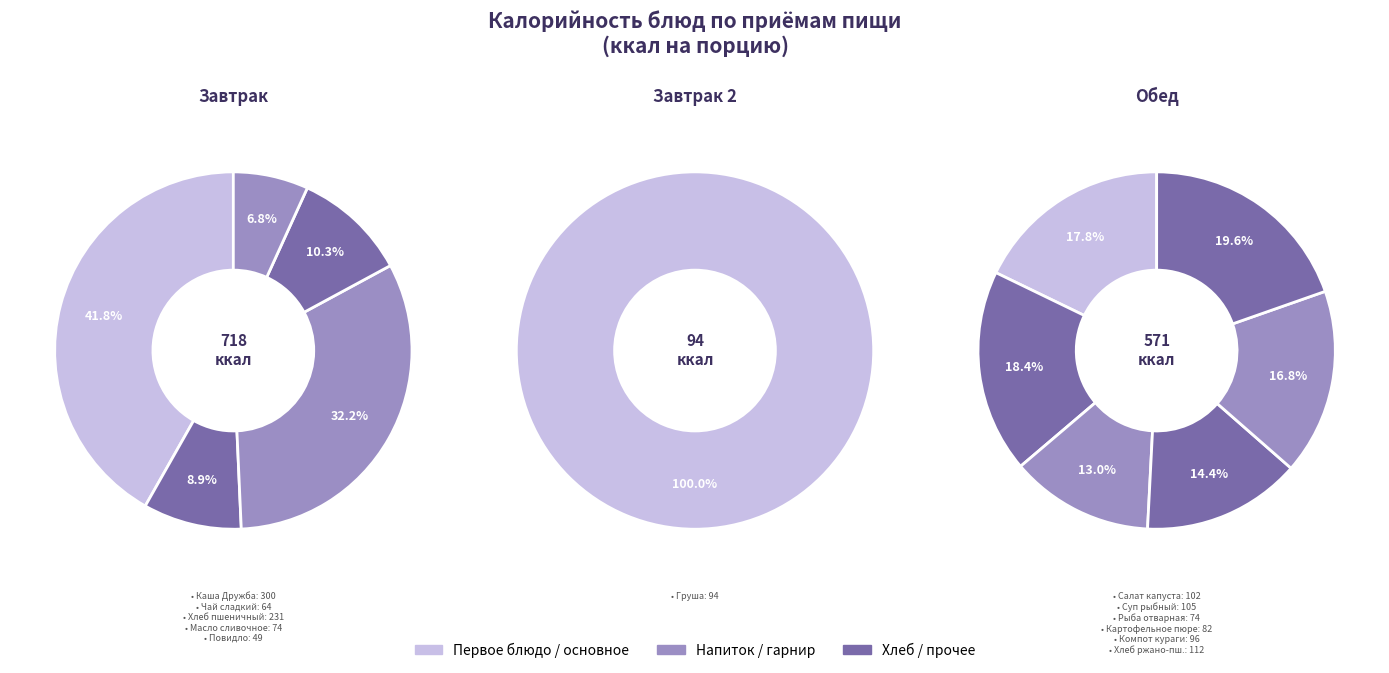

The Чай сладкий с молоком slice represents 17% of the pie. True or false?

False